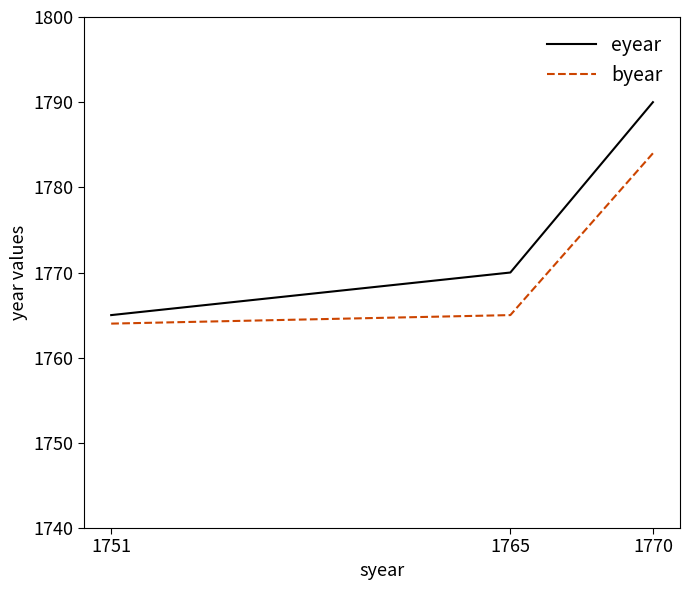

Reading left to right, extract all data points from this chart.

eyear: 1751=1765	1765=1770	1770=1790
byear: 1751=1764	1765=1765	1770=1784